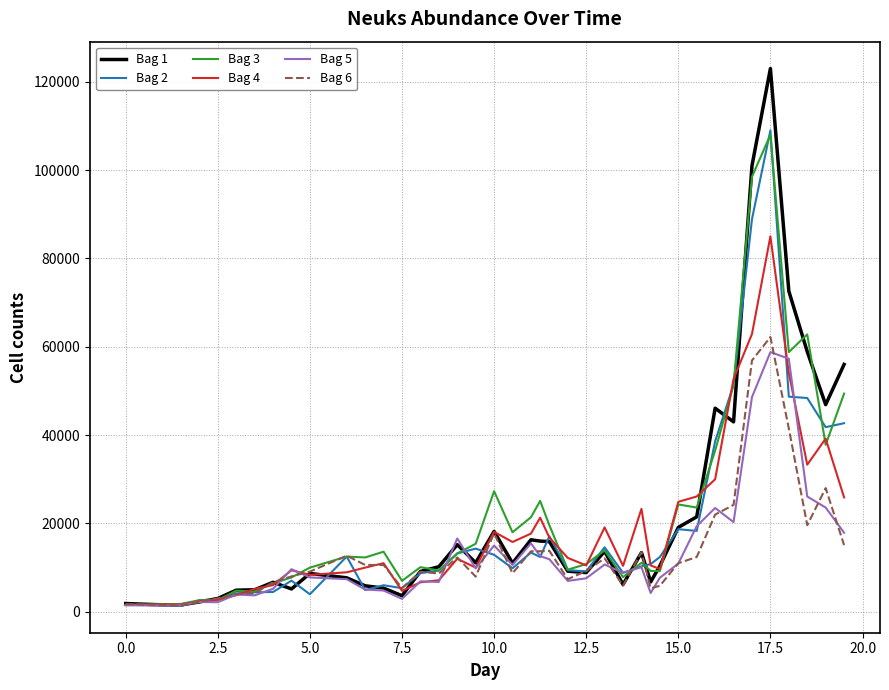

Which series has the largest range (max minus min)?

Bag 1